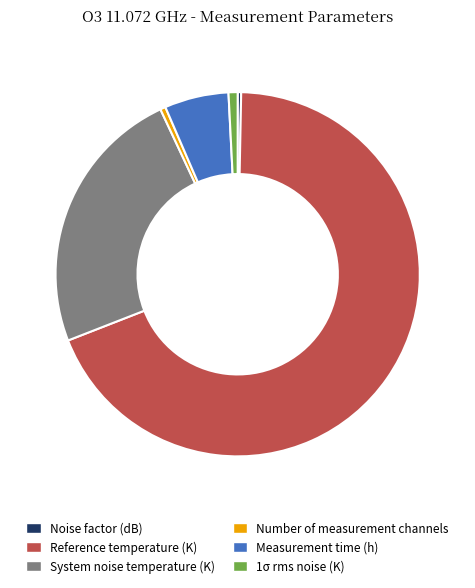

Combined, do Number of measurement channels and Reference temperature (K) account for over 50%?

Yes